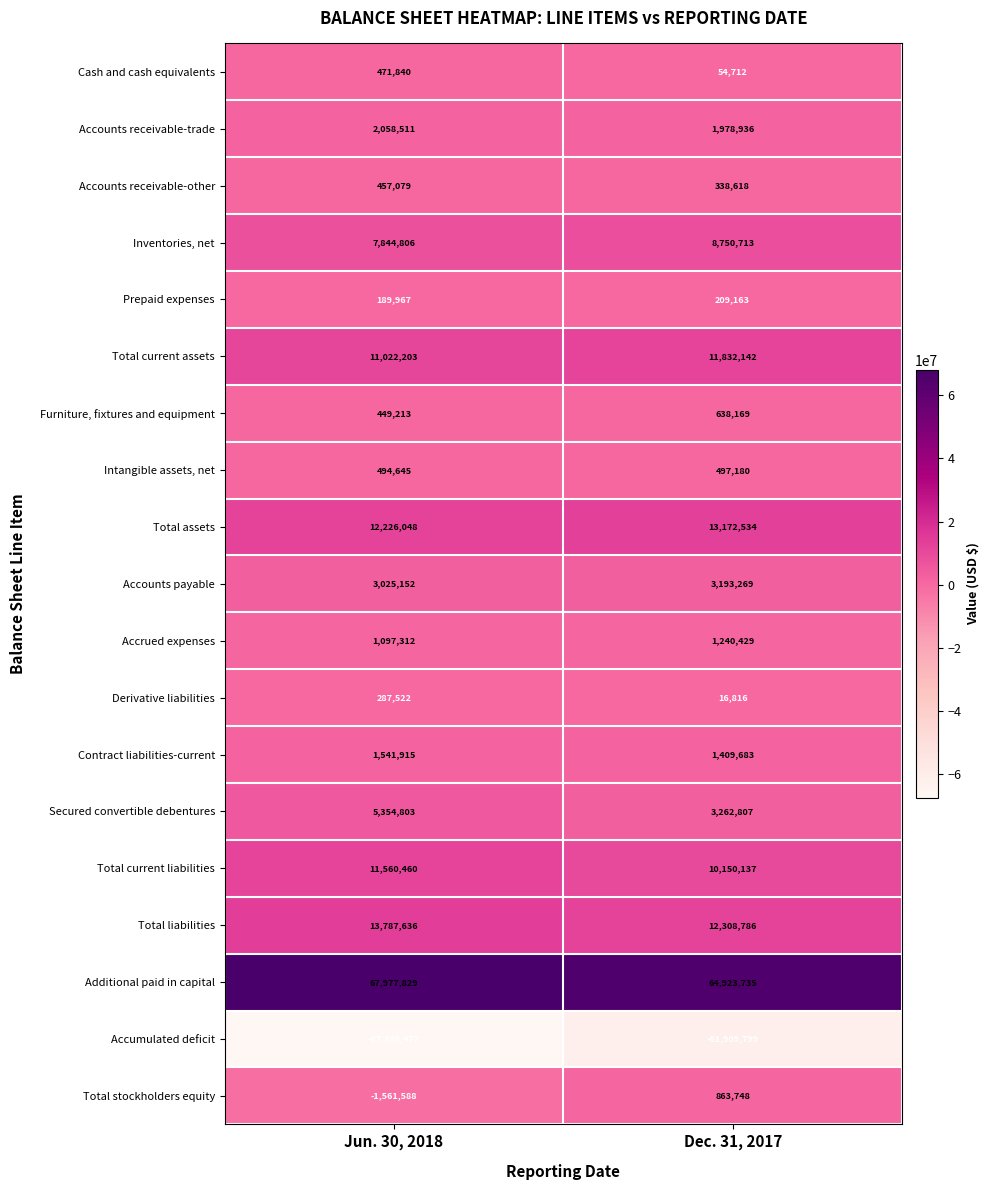

At Jun. 30, 2018, list the series in order from smallest to largest.

Accumulated deficit, Total stockholders equity, Prepaid expenses, Derivative liabilities, Furniture, fixtures and equipment, Accounts receivable-other, Cash and cash equivalents, Intangible assets, net, Accrued expenses, Contract liabilities-current, Accounts receivable-trade, Accounts payable, Secured convertible debentures, Inventories, net, Total current assets, Total current liabilities, Total assets, Total liabilities, Additional paid in capital